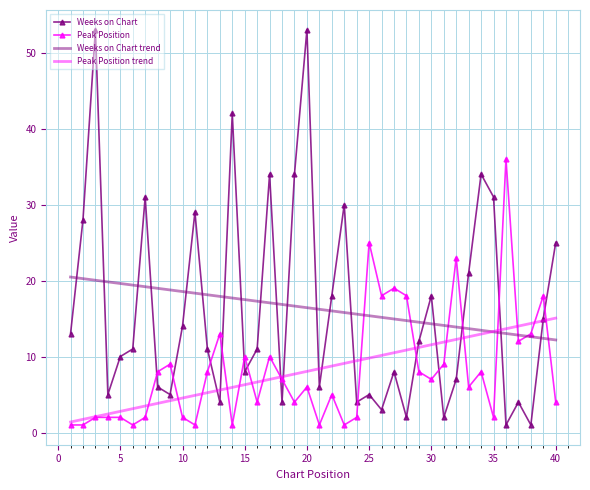

Which series has the widest spread of values?

Weeks on Chart